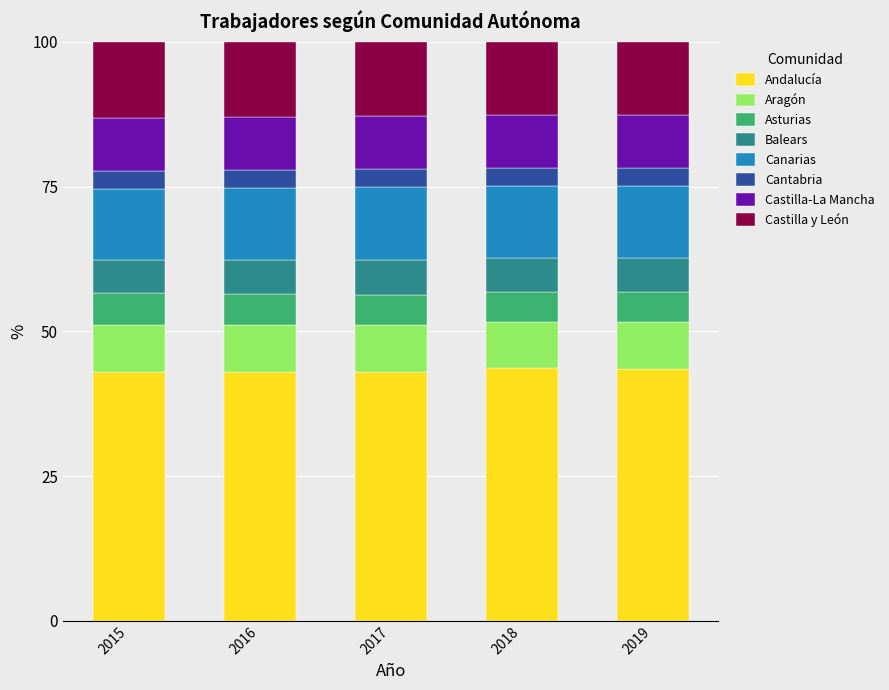

The value of Andalucía at 2017 is 29.0. True or false?

False